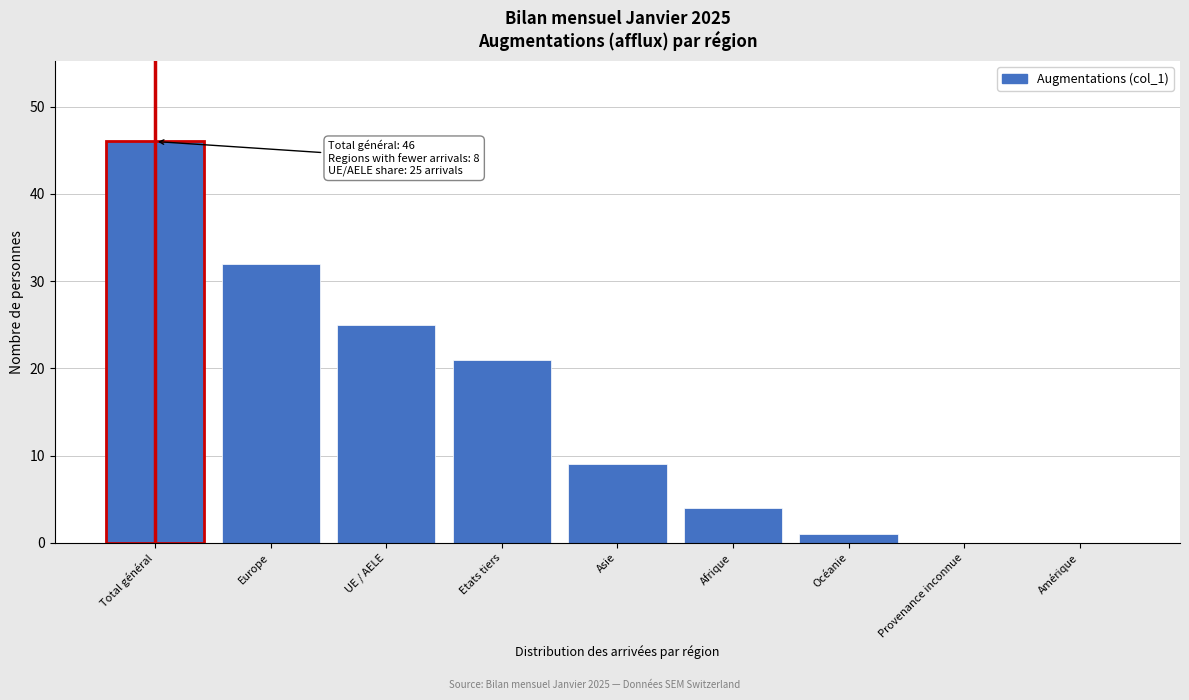

Reading left to right, transcribe all the data shown in this chart.

Total général=46	Europe=32	UE / AELE=25	Etats tiers=21	Asie=9	Afrique=4	Océanie=1	Provenance inconnue=0	Amérique=0